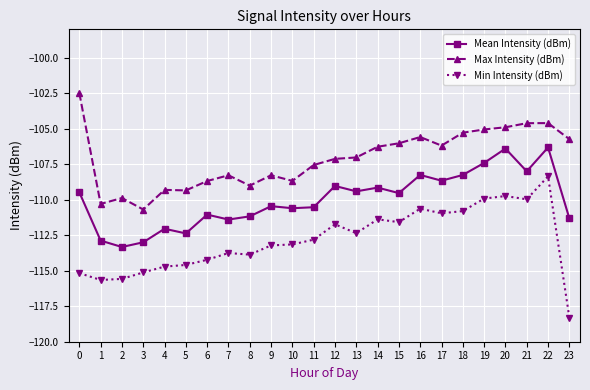

What is the total value across all series at 3?

-338.8